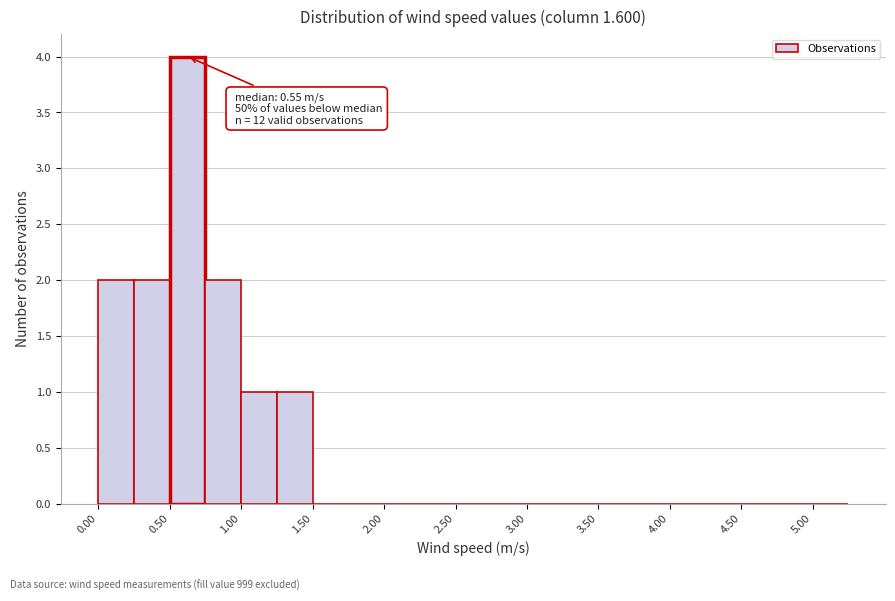

Over which range of the x-axis is the bar tallest?

0.50 to 0.75